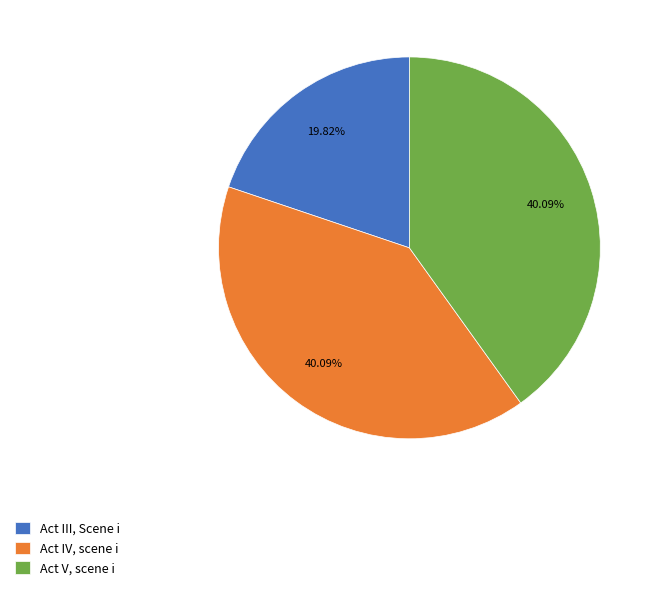

To the nearest percent, what portion does Act IV, scene i represent?

40%